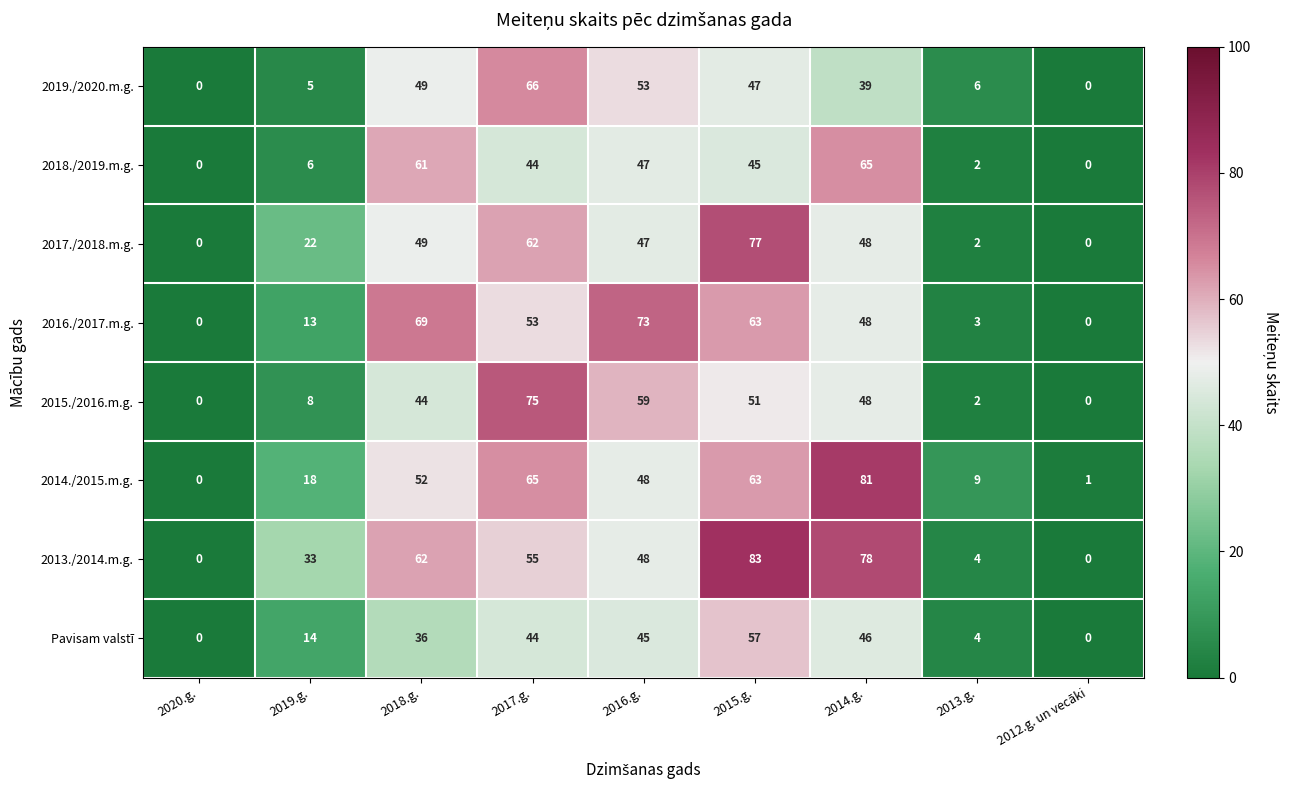

What is the sum of all 2017./2018.m.g. values?

307